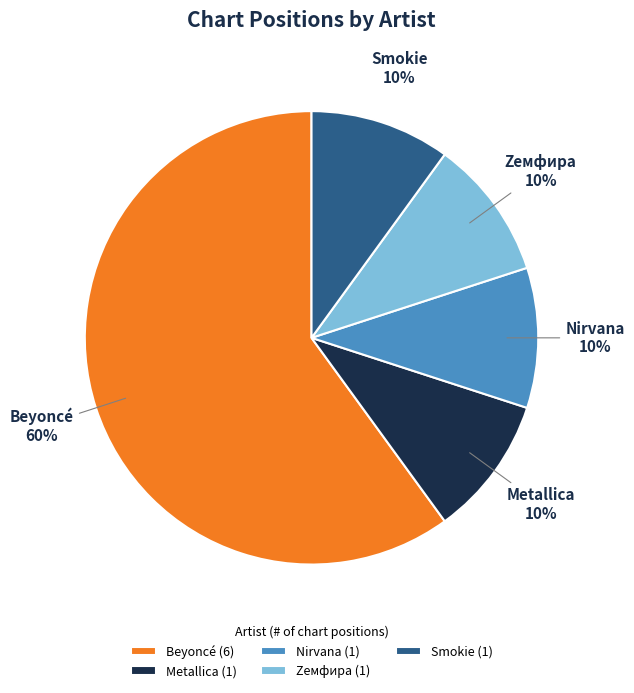

Is it true that Nirvana is 16% of the pie?

False